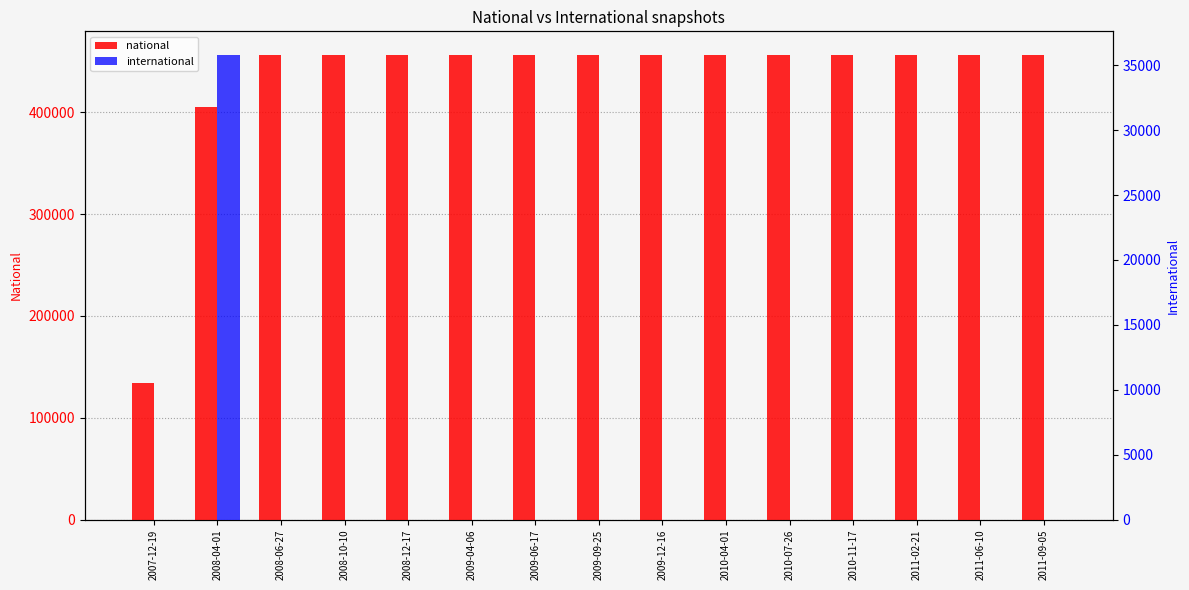

Which series has the largest total across all categories?

national